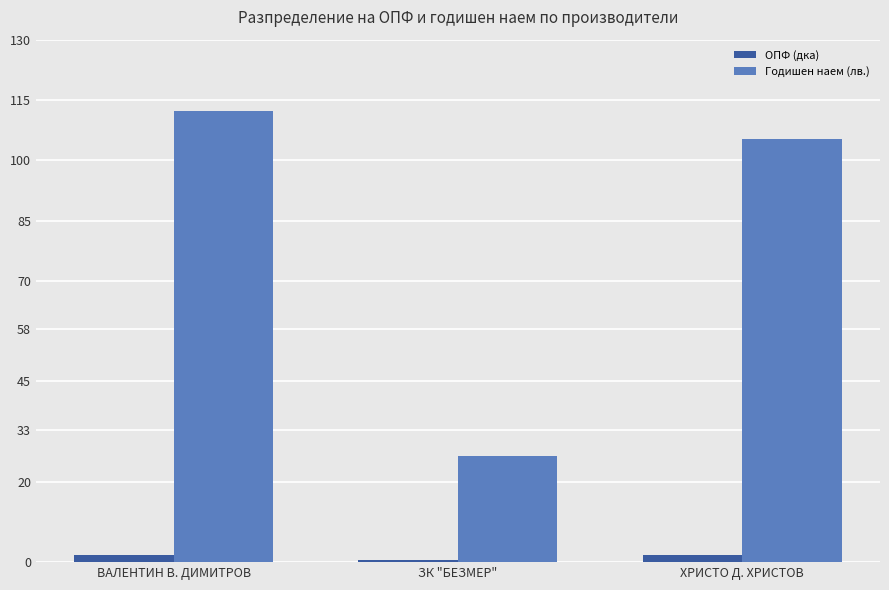

Are the bars grouped side by side (vs. stacked)?

Yes